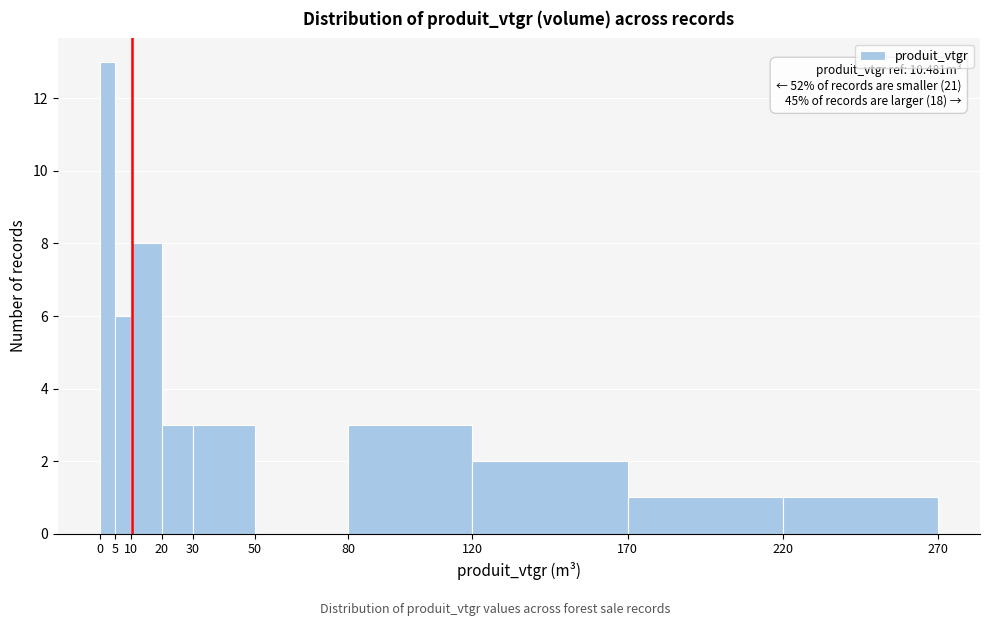

Over which range of the x-axis is the bar tallest?

0 to 5